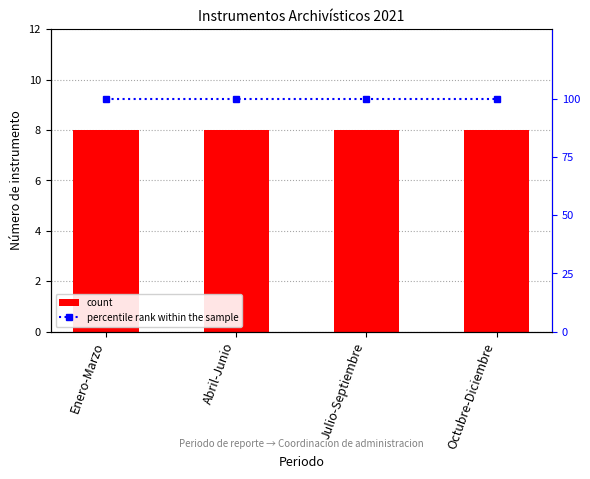

What is the value of the count bar at the 2nd from the left?

8